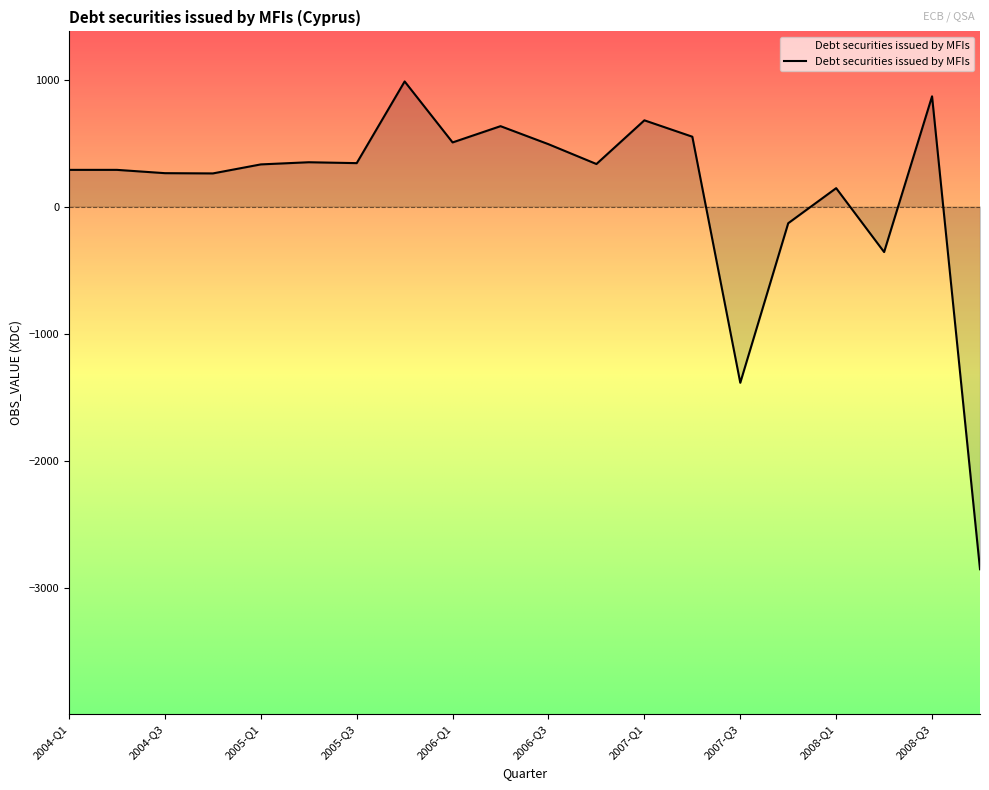

How many values are above zero?

16